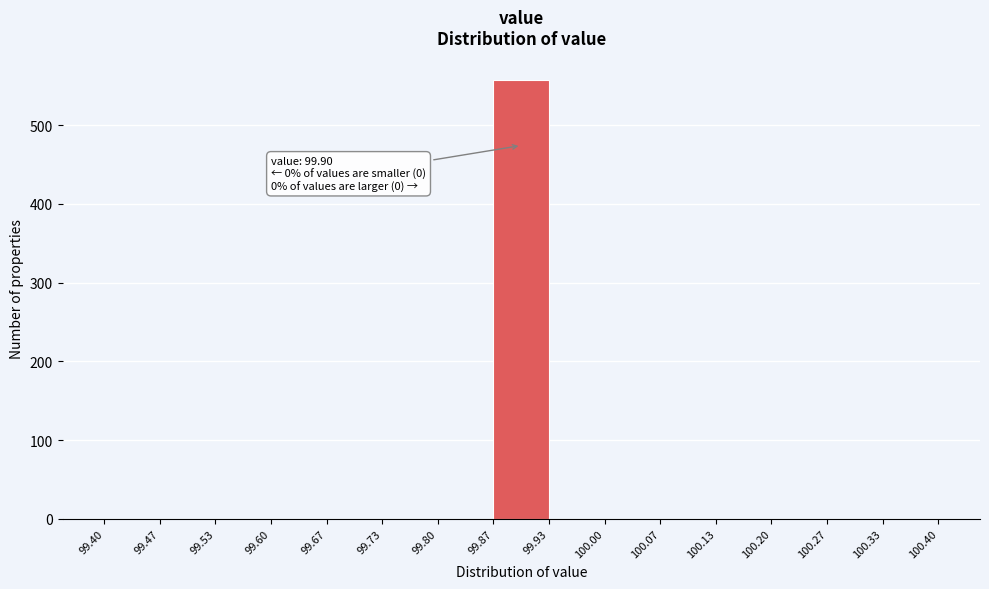

Over which range of the x-axis is the bar tallest?

99.87 to 99.93